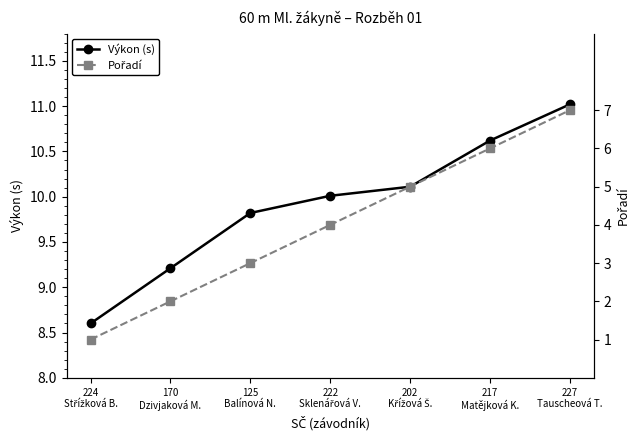

What is the label of the 5th point from the right?

125
Balínová N.